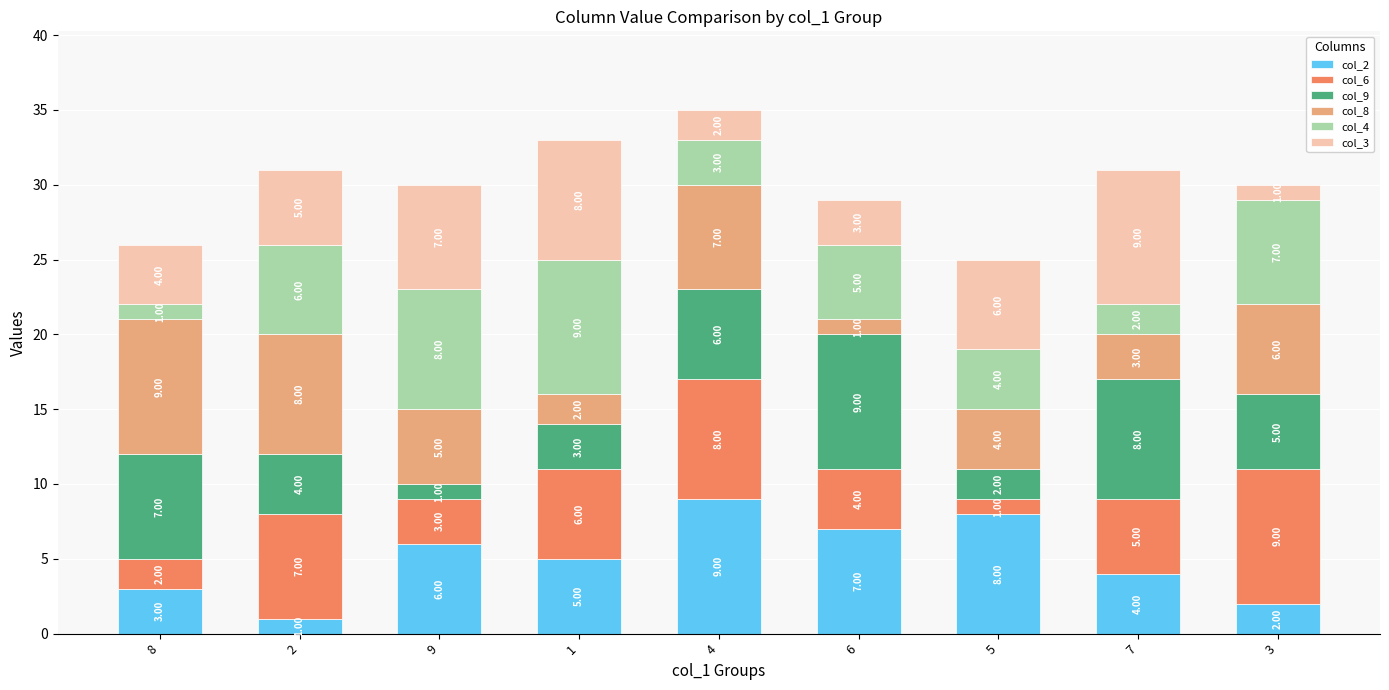

At which category is the sum across all series the highest?

4